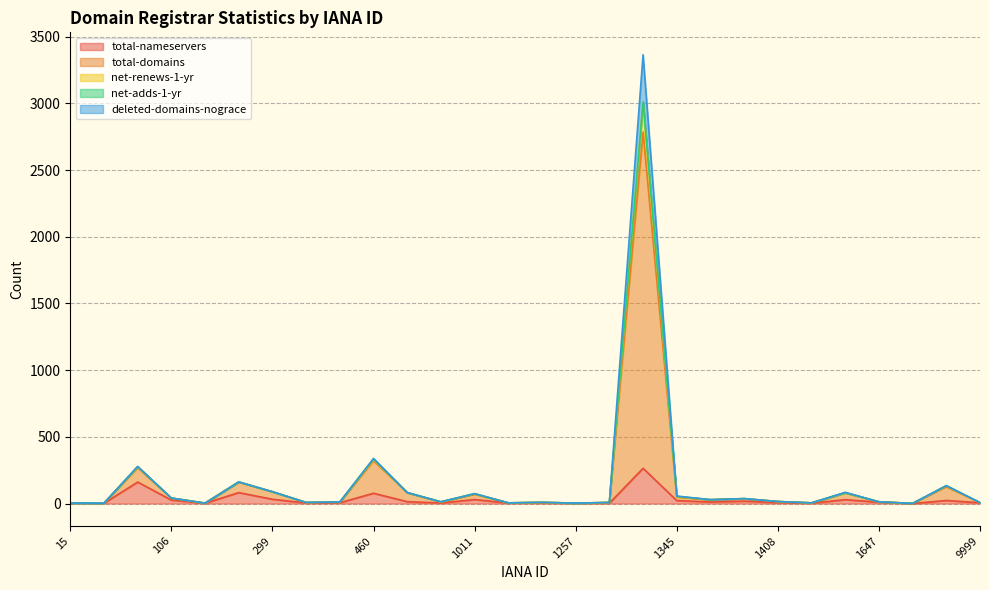

At which label does deleted-domains-nograce first exceed 15?

81